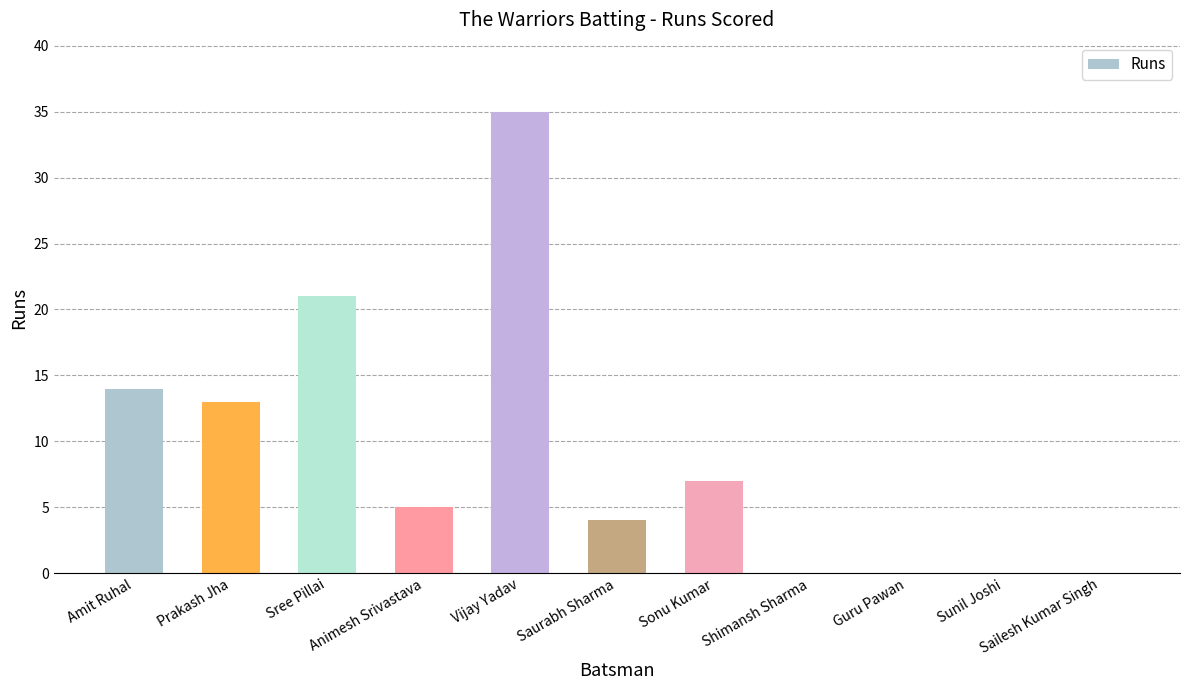

At which label is the value closest to 17?

Amit Ruhal